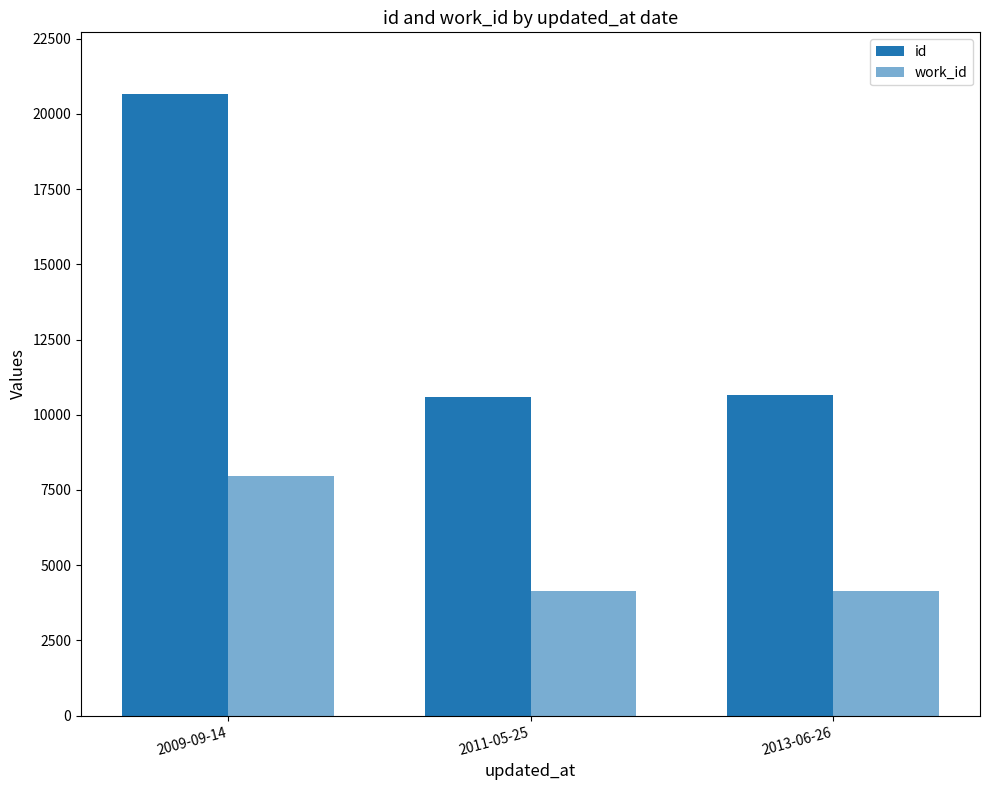

How many groups of bars are there?

3